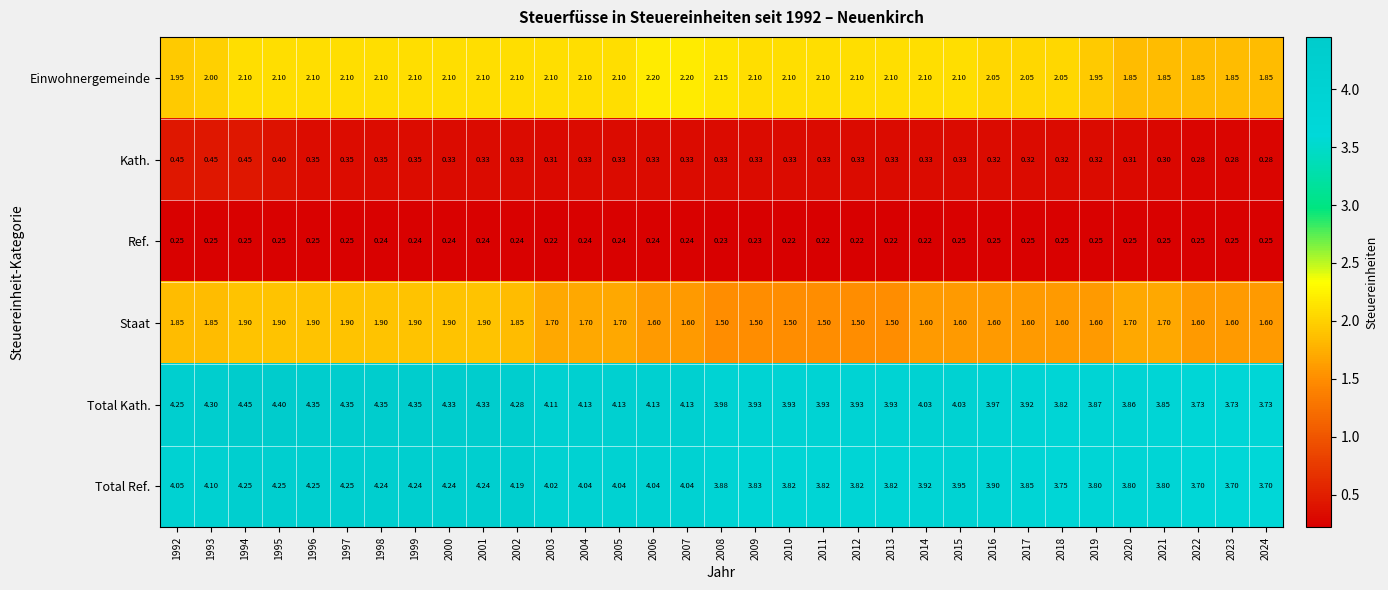

Is the value of Total Ref. at 1997 greater than the value of Kath. at 2019?

Yes